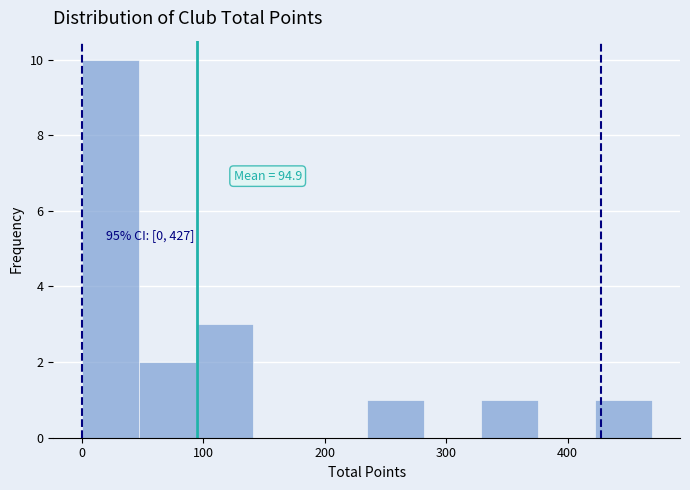

Over which range of the x-axis is the bar tallest?

0 to 50